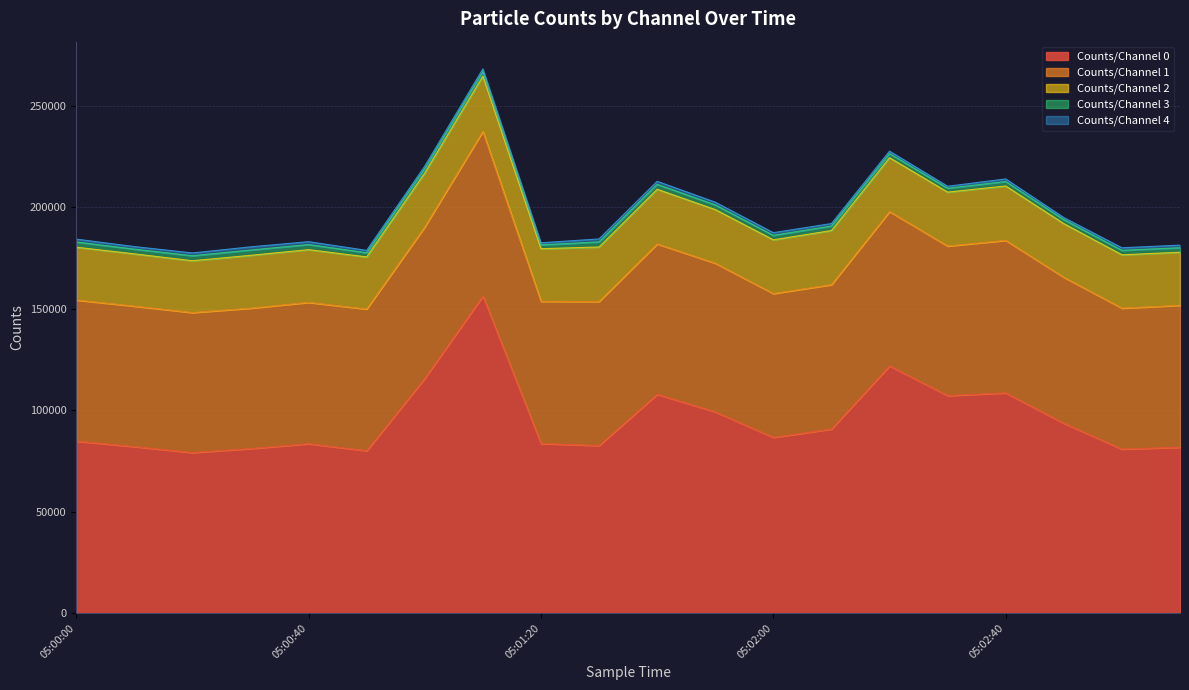

How many lines are shown in the chart?

5